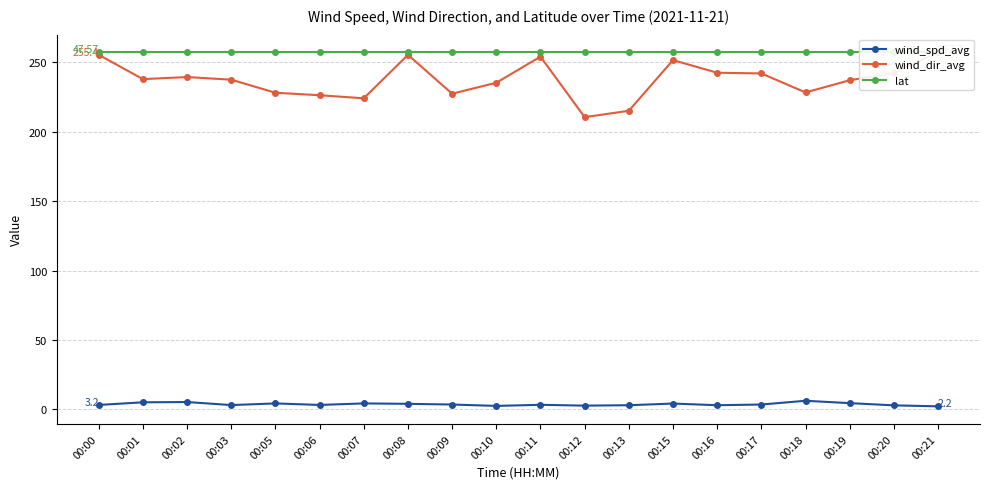

In wind_dir_avg, how many points are higher than both neighbors (excluding endpoints)?

4